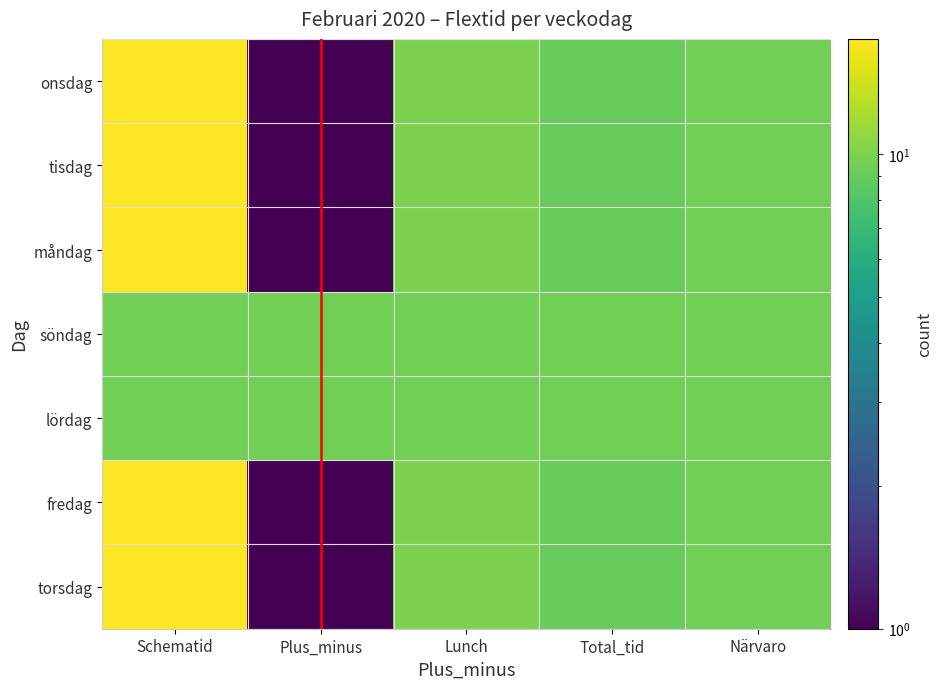

List the series in order of their peak value, lowest first.

lördag, söndag, torsdag, fredag, måndag, tisdag, onsdag